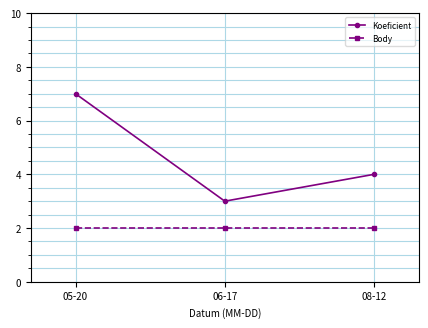

Which category has the highest value across all series?

05-20